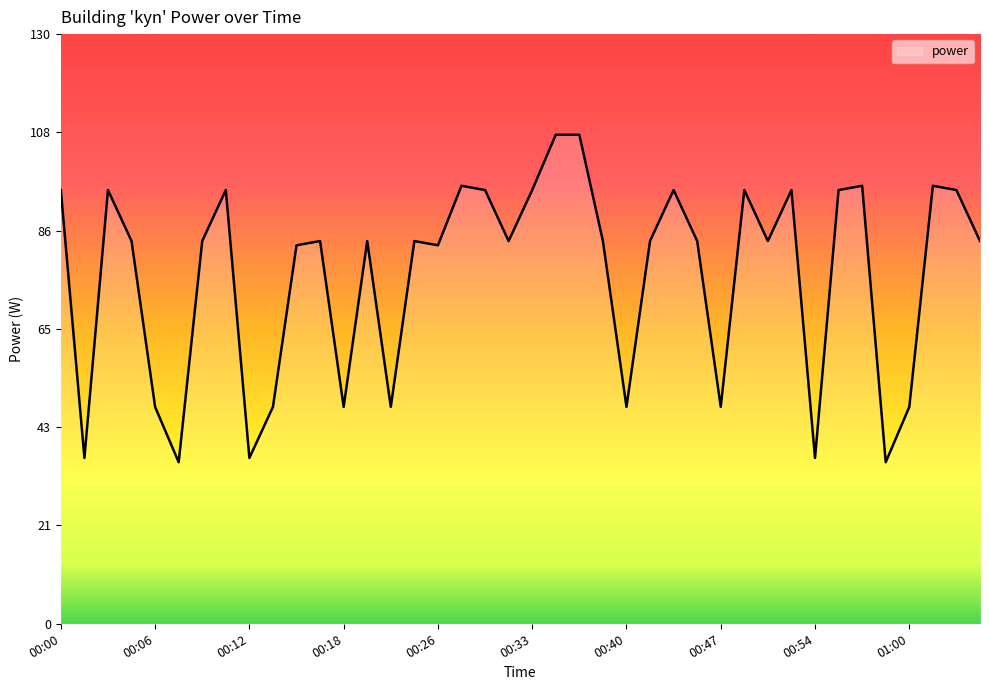

What is the difference between the maximum and minimum values?

72.2